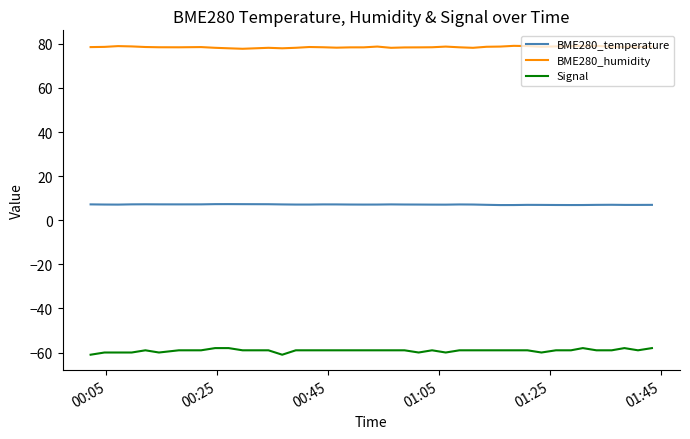

Which series has the largest total across all categories?

BME280_humidity